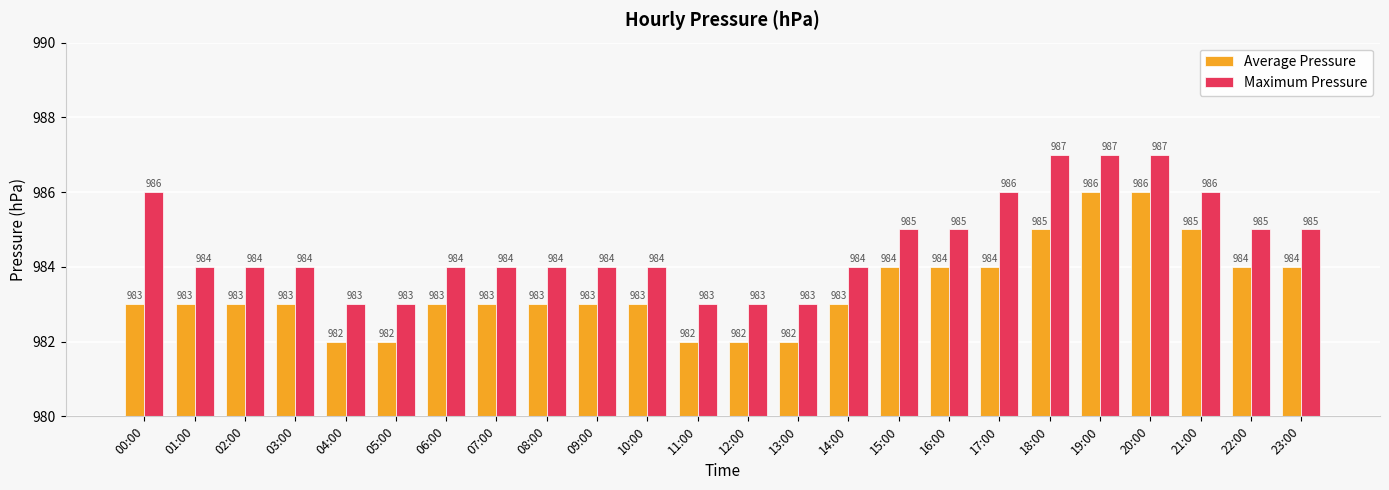

What is the highest value of the Maximum Pressure series?

987